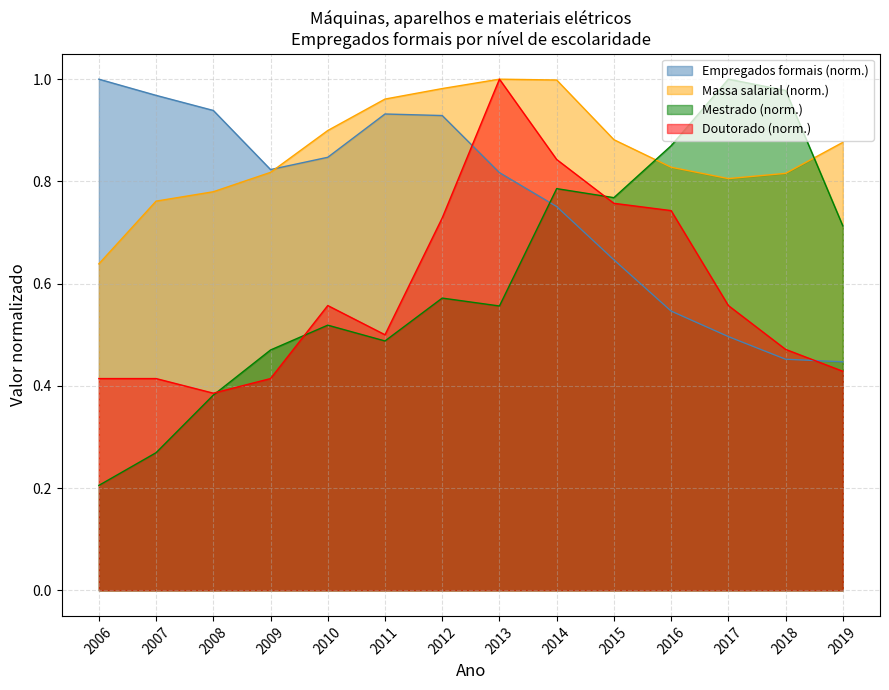

What is the difference between the highest and lowest values at 2008?

0.6